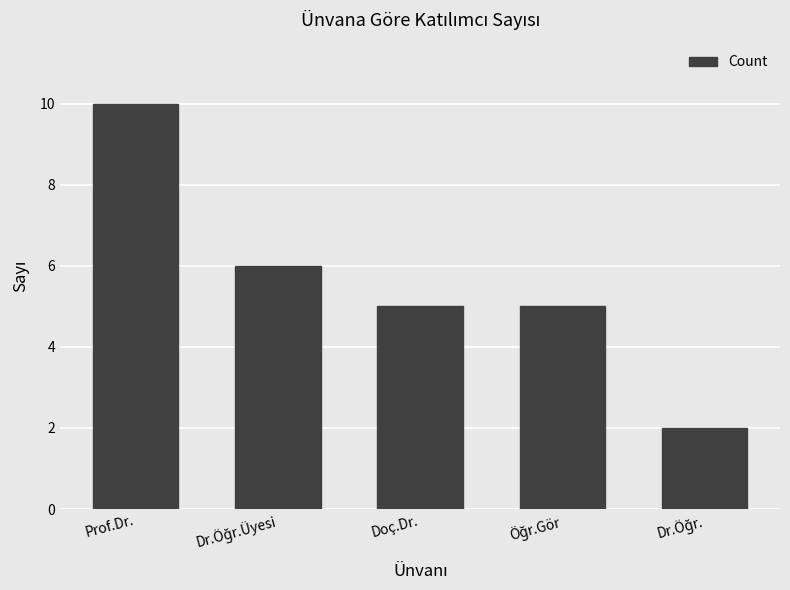

At which category does the chart reach its peak across all series?

Prof.Dr.